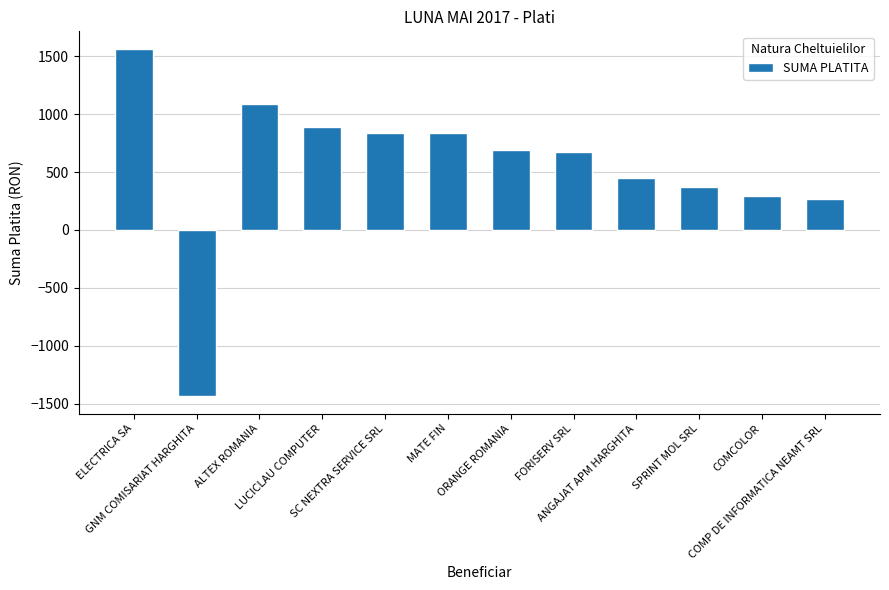

What is the value of the 3rd bar from the left?

1089.5